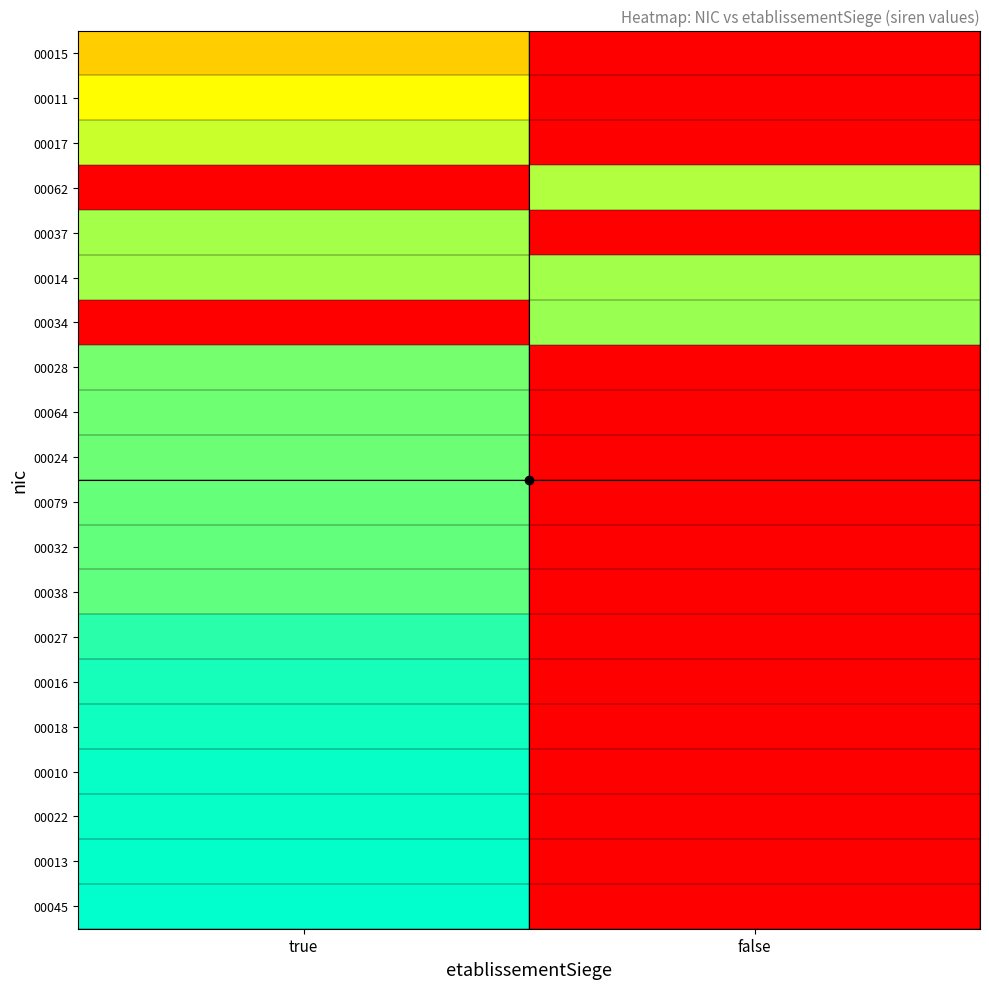

Rank the series by their maximum value, from highest to lowest.

00045, 00013, 00022, 00010, 00018, 00016, 00027, 00038, 00032, 00079, 00024, 00064, 00028, 00034, 00014, 00037, 00062, 00017, 00011, 00015